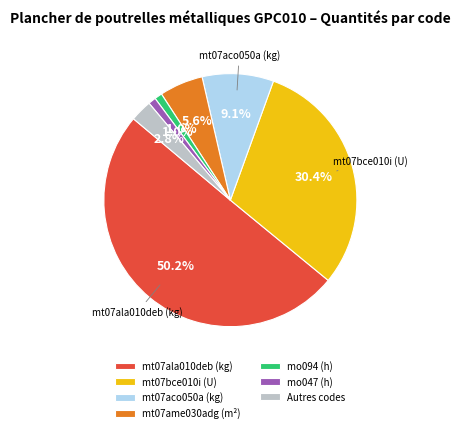

How much of the chart is everything except mt07ame030adg (m²)?

94.4%